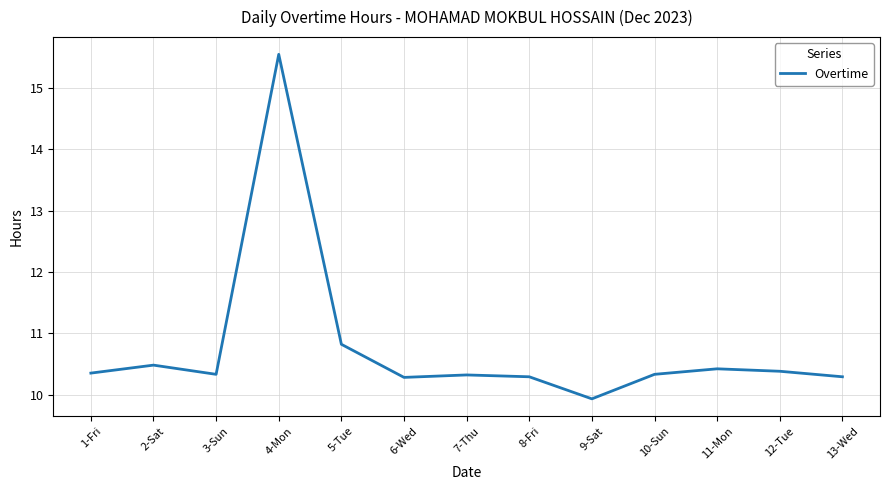

What is the difference between the second highest and minimum values?

0.9